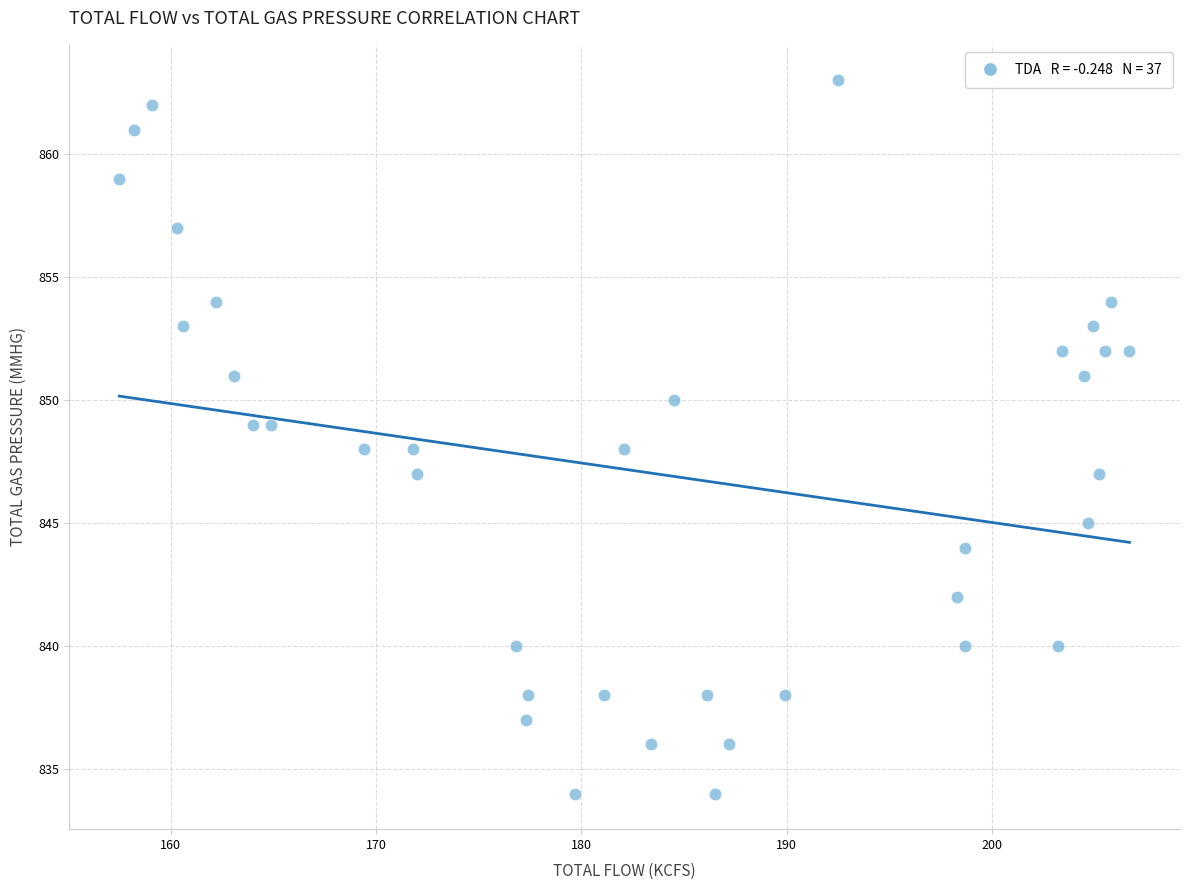

What is the range of Y values (max minus min)?

29